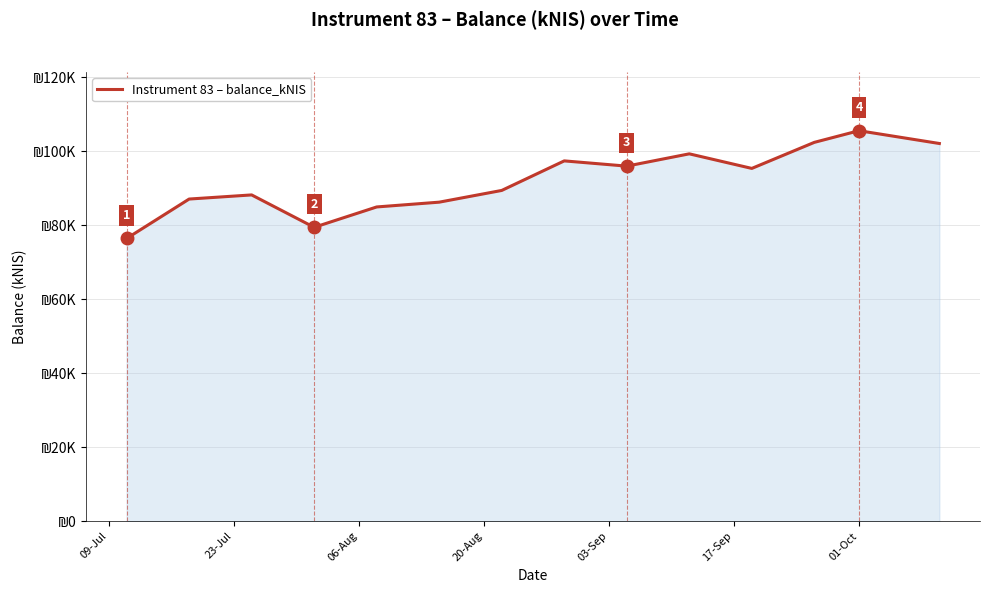

Is this an area chart (filled region under the line)?

Yes